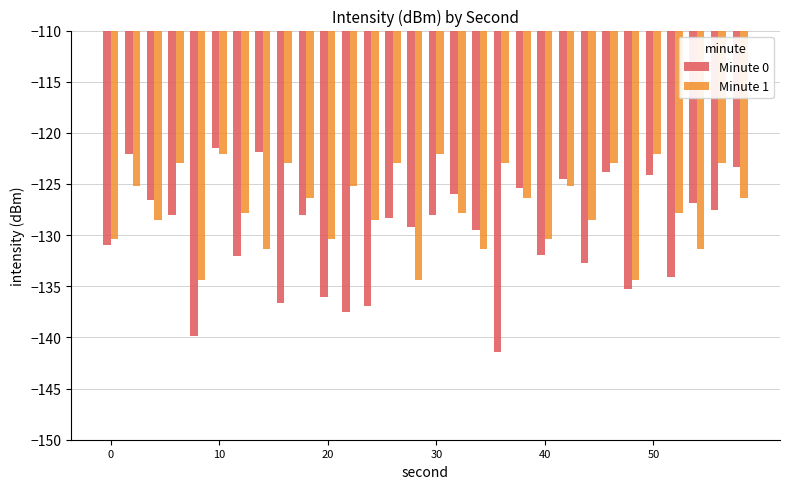

Which series has the largest range (max minus min)?

Minute 0